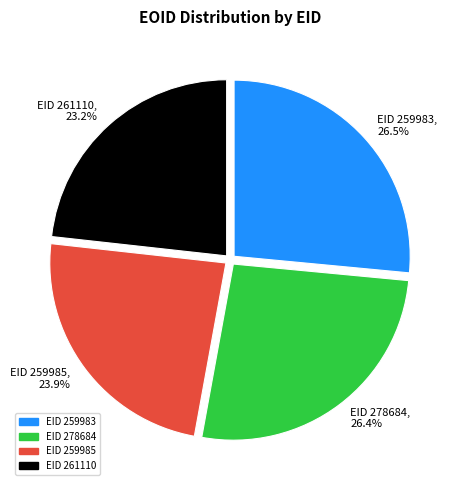

Which category has the smallest portion of the pie?

EID 261110, 23.2%